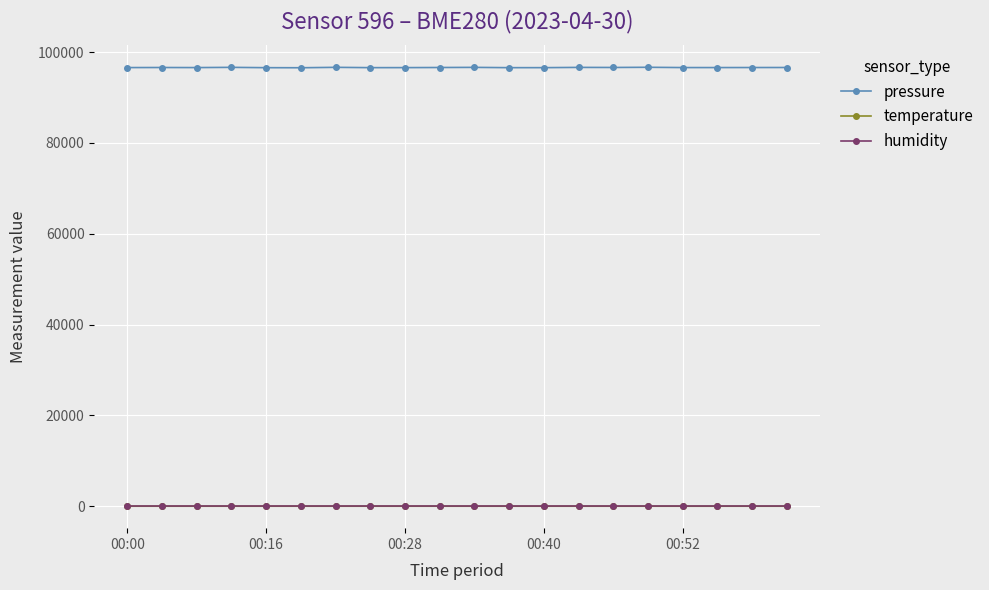

True or false: pressure has more than 1 interior local peaks.

True